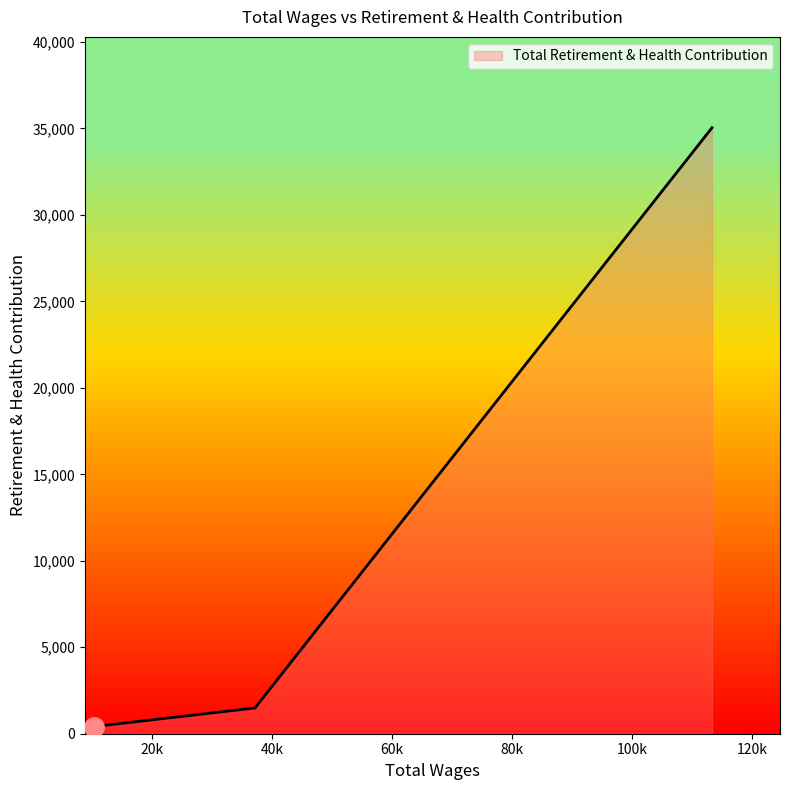

What is the maximum value shown in the chart?

35036